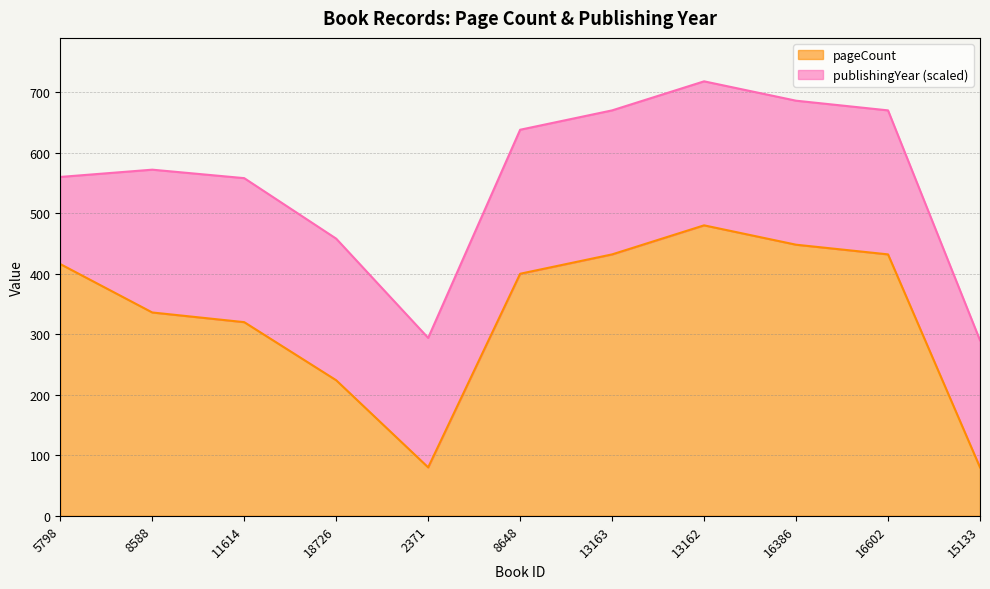

At which label is the value closest to 280?

11614